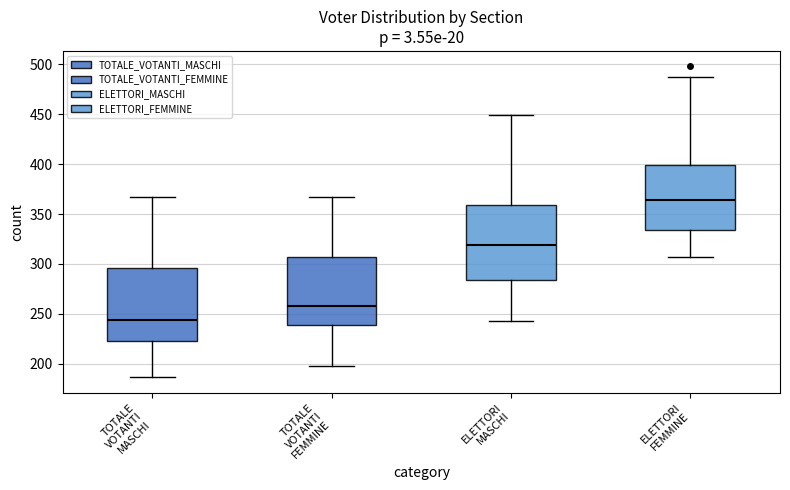

Where does the upper whisker of the box for ELETTORI FEMMINE end on the y-axis? The values are not printed on the chart, so give them approximately, as read against the axis.

485